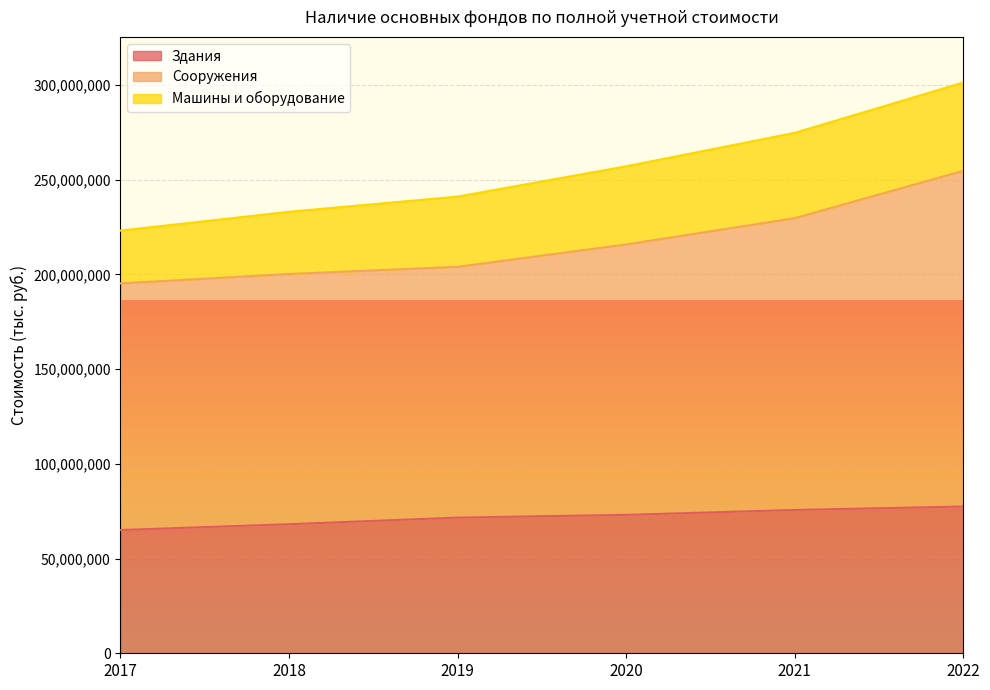

What is the sum of the Здания values at 2019 and 2022?

149052815